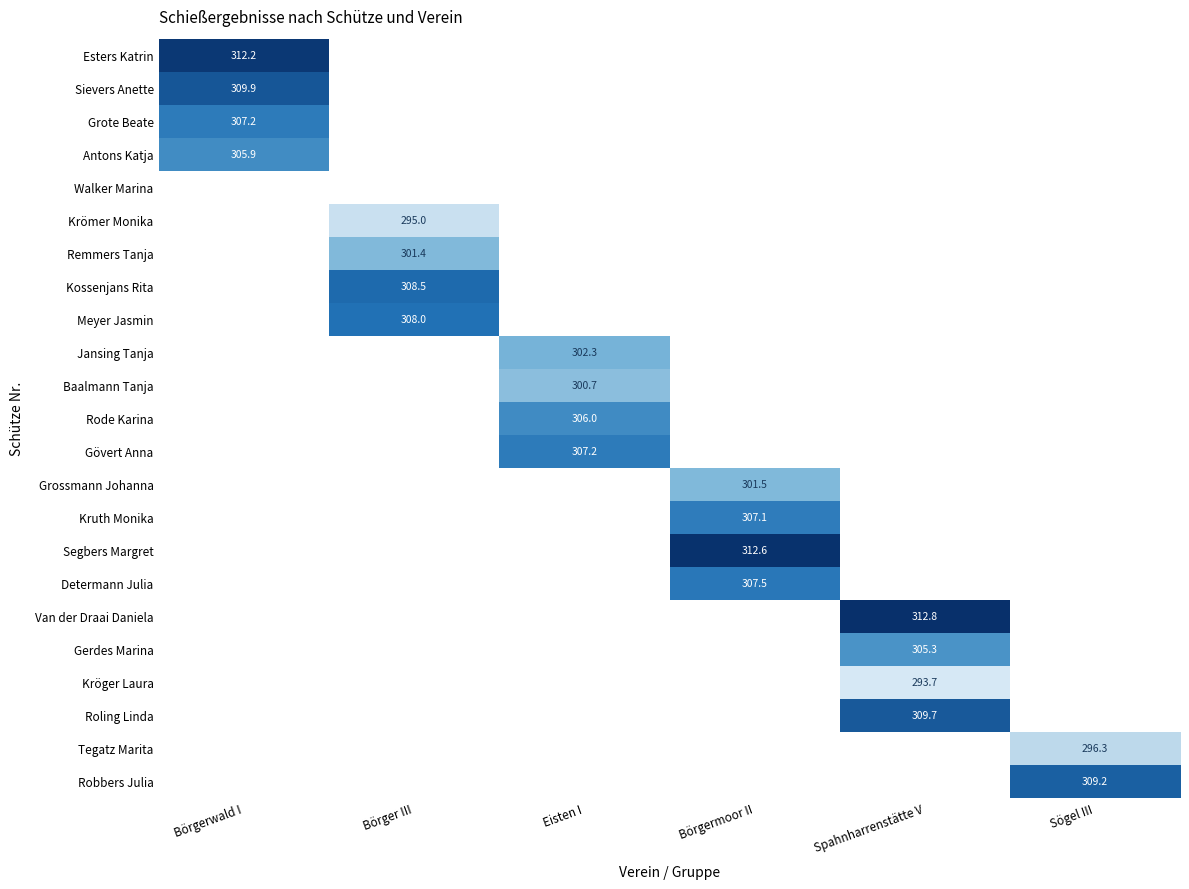

The Tegatz Marita series shows 296.3 at Sögel III. True or false?

True